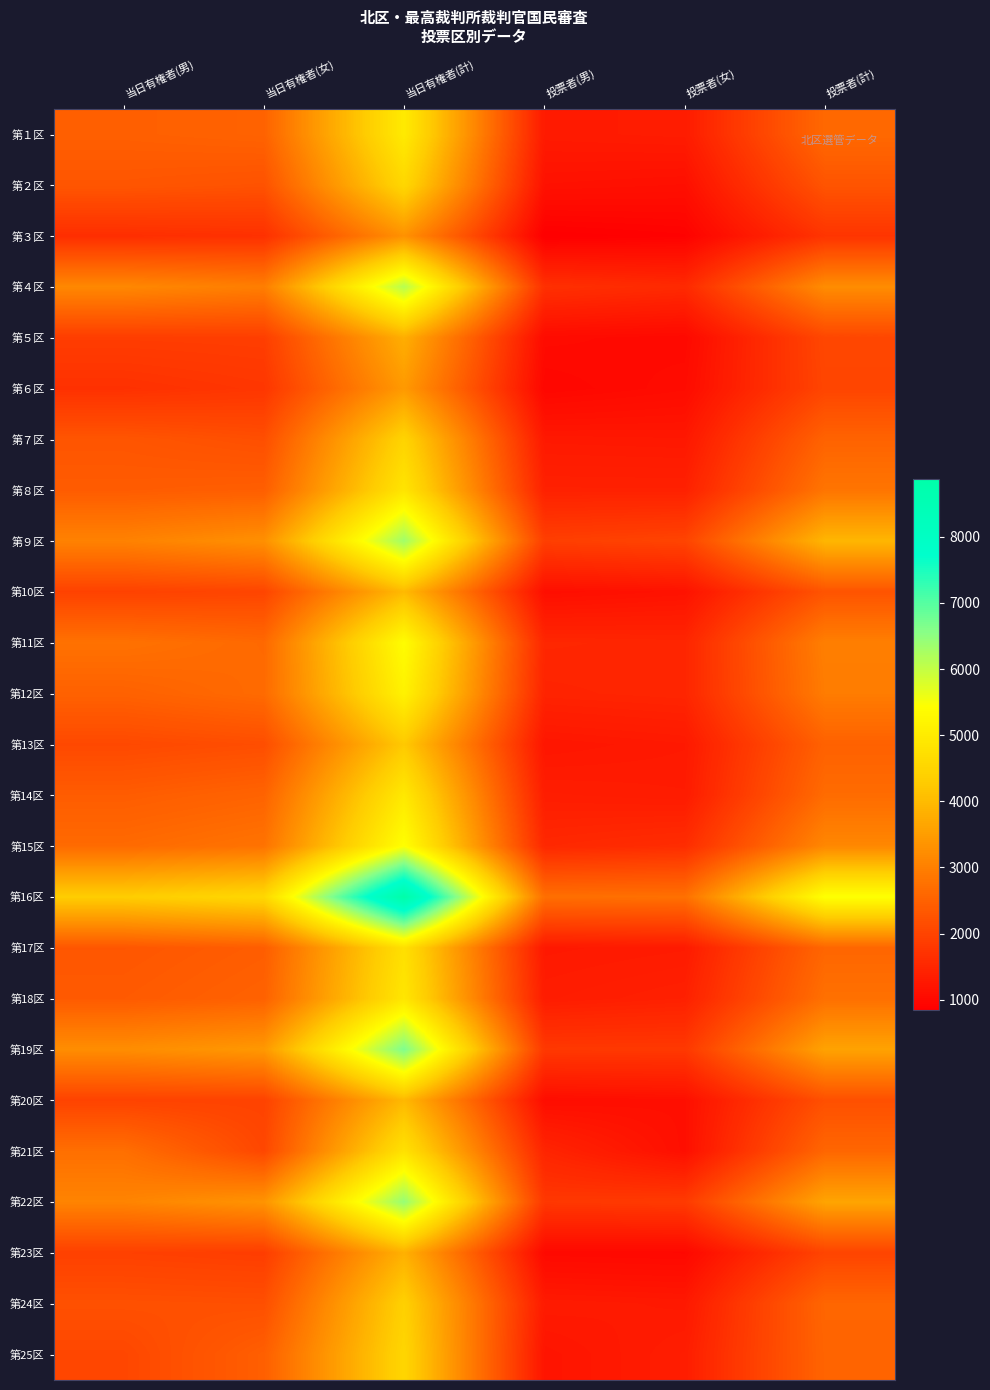

At 投票者(女), list the series in order from smallest to largest.

第３区, 第23区, 第５区, 第６区, 第21区, 第20区, 第２区, 第10区, 第７区, 第24区, 第13区, 第17区, 第14区, 第１区, 第25区, 第18区, 第８区, 第11区, 第12区, 第４区, 第15区, 第19区, 第22区, 第９区, 第16区